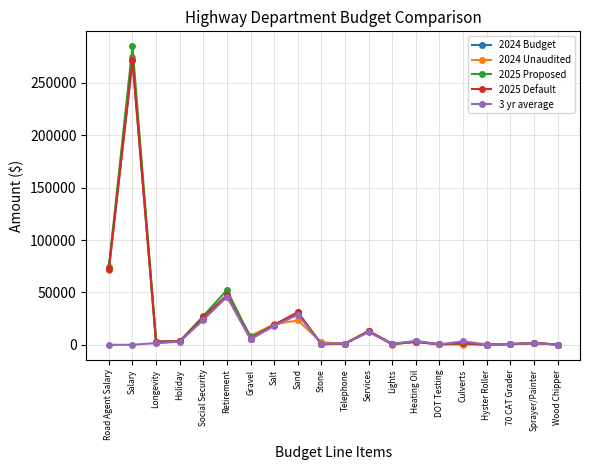

At which category is the sum across all series the highest?

Salary